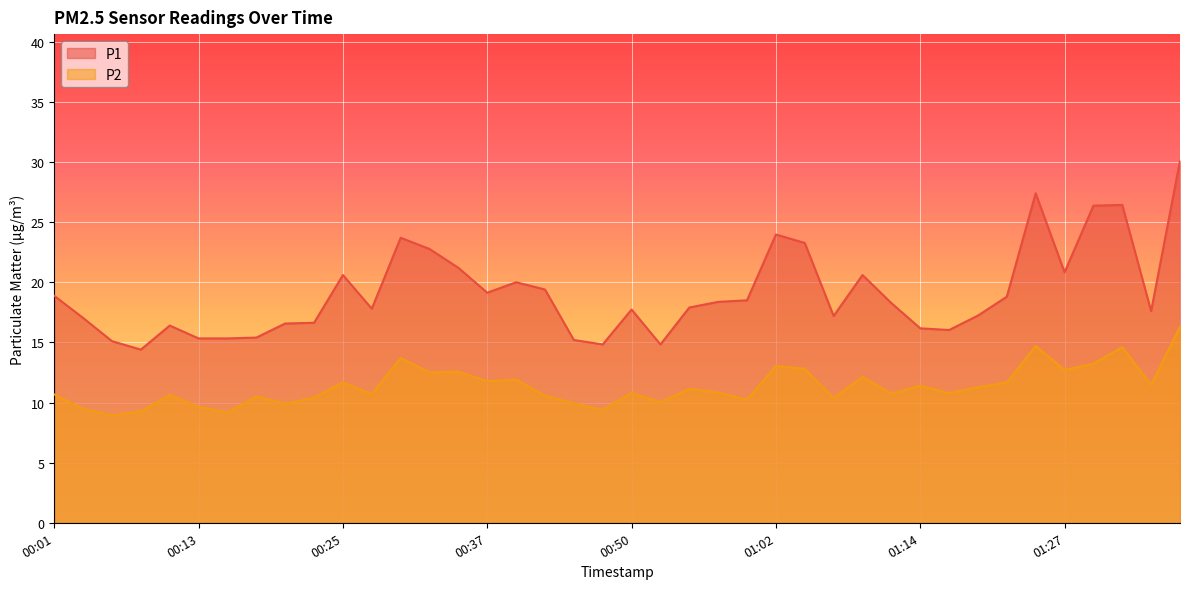

How many lines are shown in the chart?

2